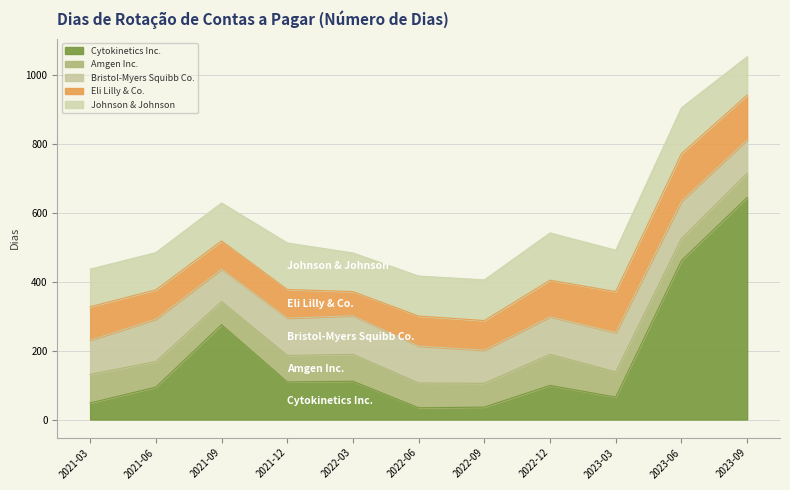

How many data points in Bristol-Myers Squibb Co. are above 108?

4